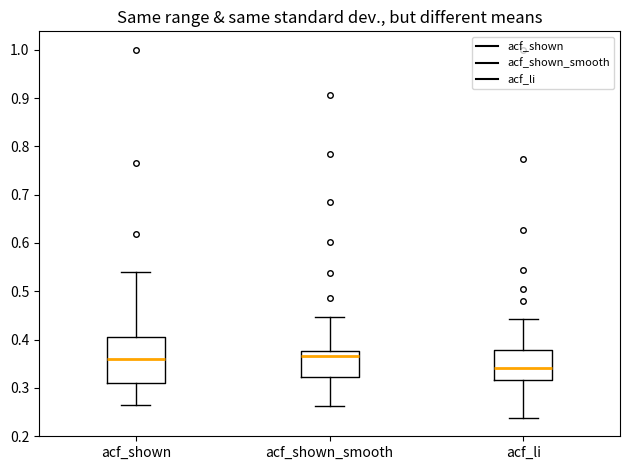

Comparing the boxes themselves (not the whiskers), which one is the tallest?

acf_shown